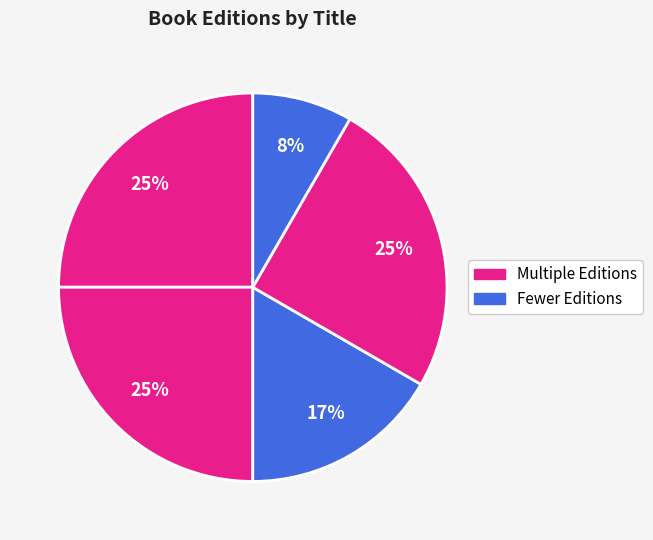

Does any single category account for the majority?

No